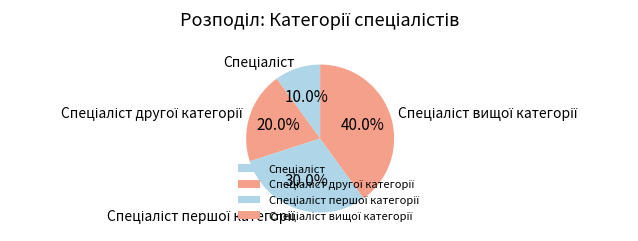

How many slices are in this pie chart?

4